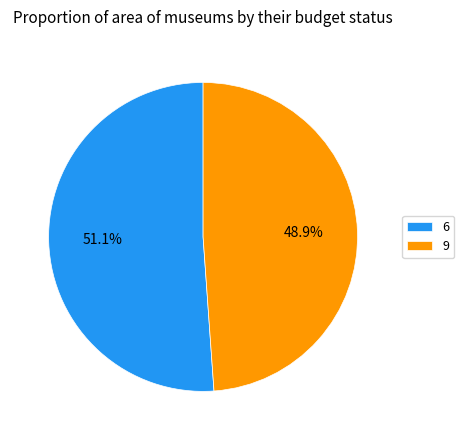

To the nearest percent, what portion does 9 represent?

48%